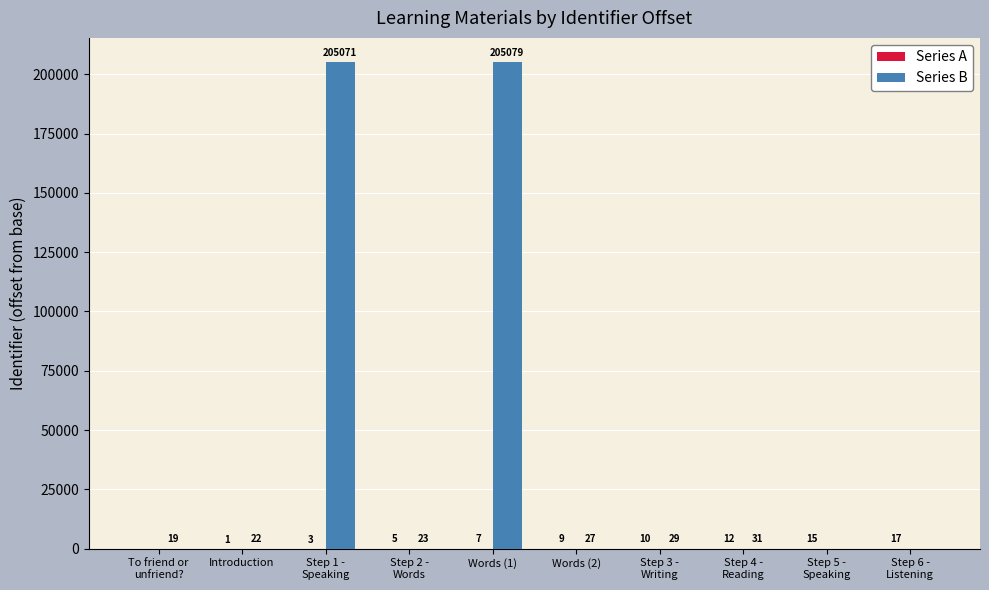

How many groups of bars are there?

10